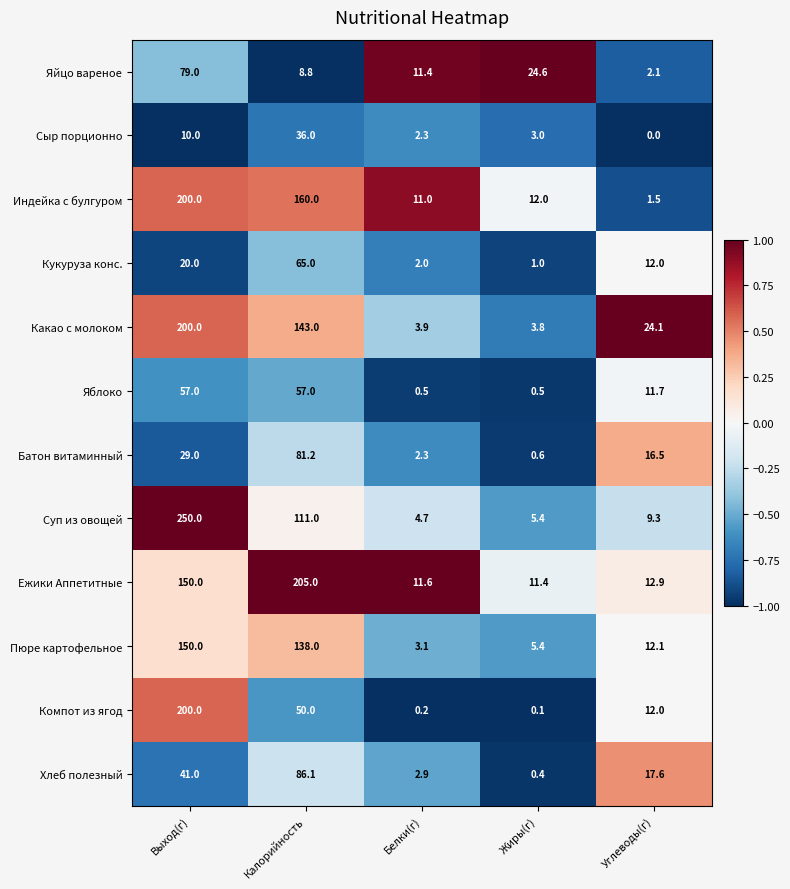

Which series has the largest total across all categories?

Ежики Аппетитные